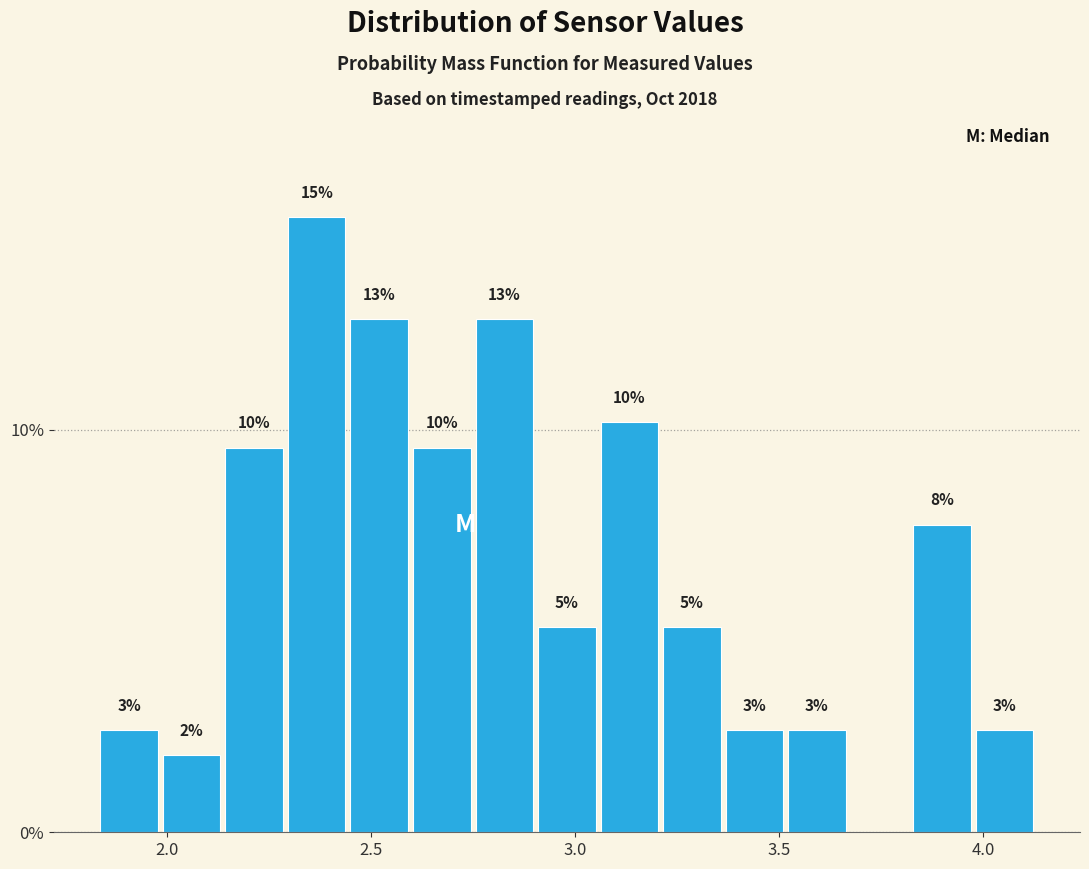

Read against the x-axis, roughly where is the centre of the tallest bar?

2.35